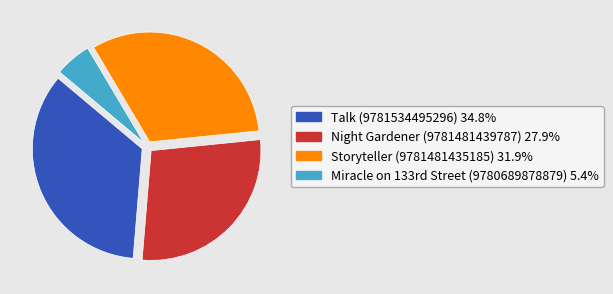

True or false: Storyteller (9781481435185) accounts for 32% of the total.

True